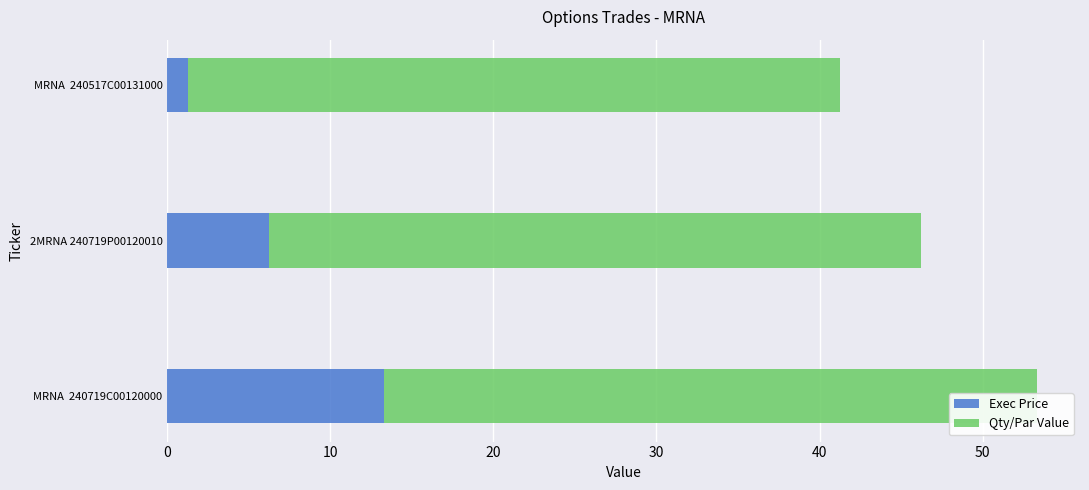

What is the sum of all Qty/Par Value values?

1.0